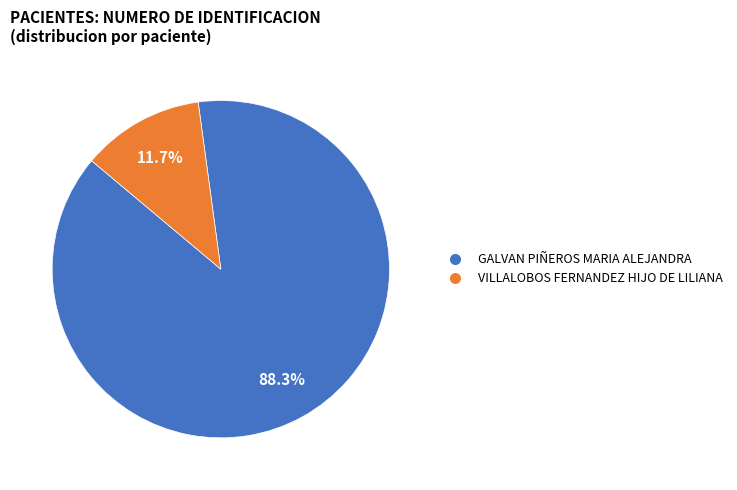

To the nearest percent, what is the difference between the GALVAN PIÑEROS MARIA ALEJANDRA and VILLALOBOS FERNANDEZ HIJO DE LILIANA slice percentages?

77%